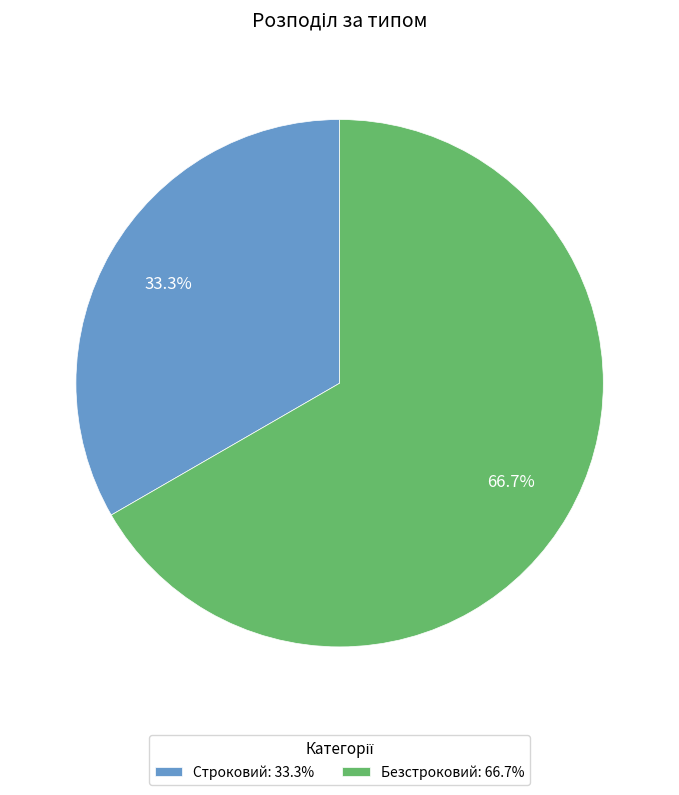

To the nearest percent, what is the difference between the Безстроковий and Строковий slice percentages?

33%